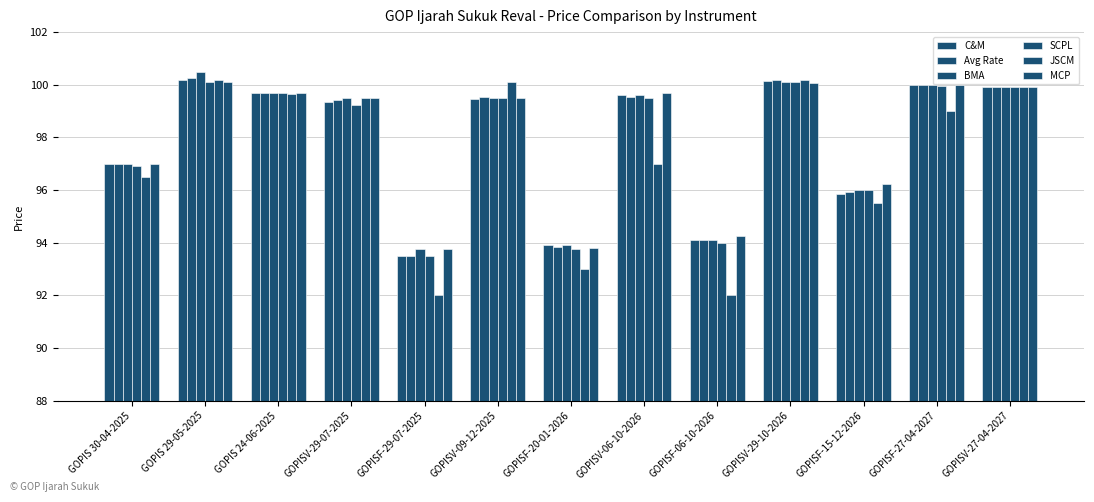

True or false: SCPL has a value of 36.1 at GOPIS 24-06-2025.

False